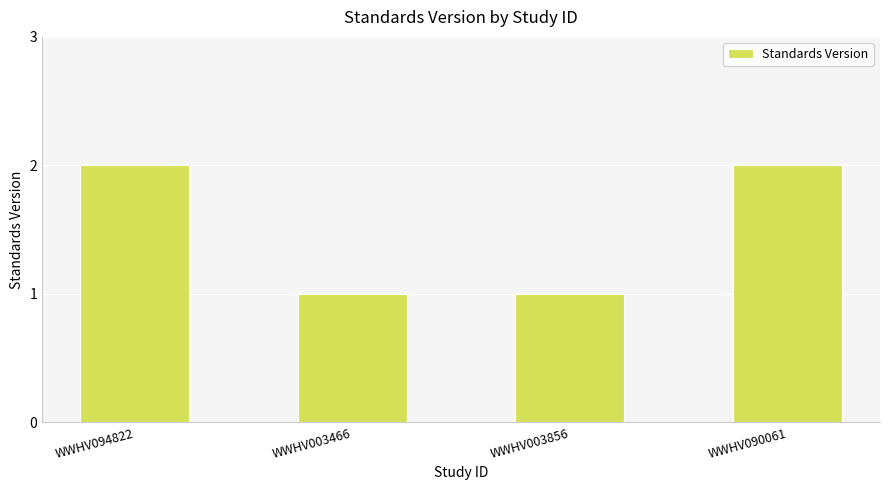

Count the number of categories in the chart.

4